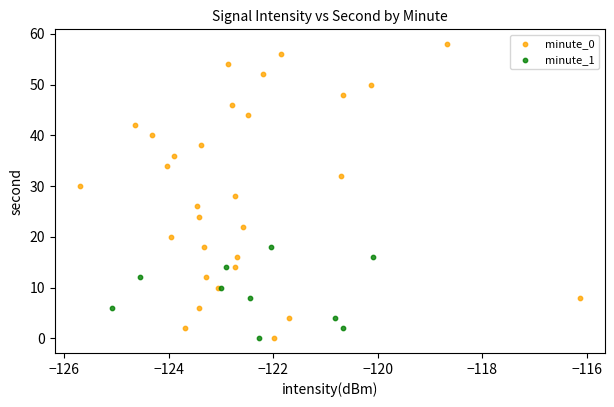

Which series has the largest Y range (max minus min)?

minute_0